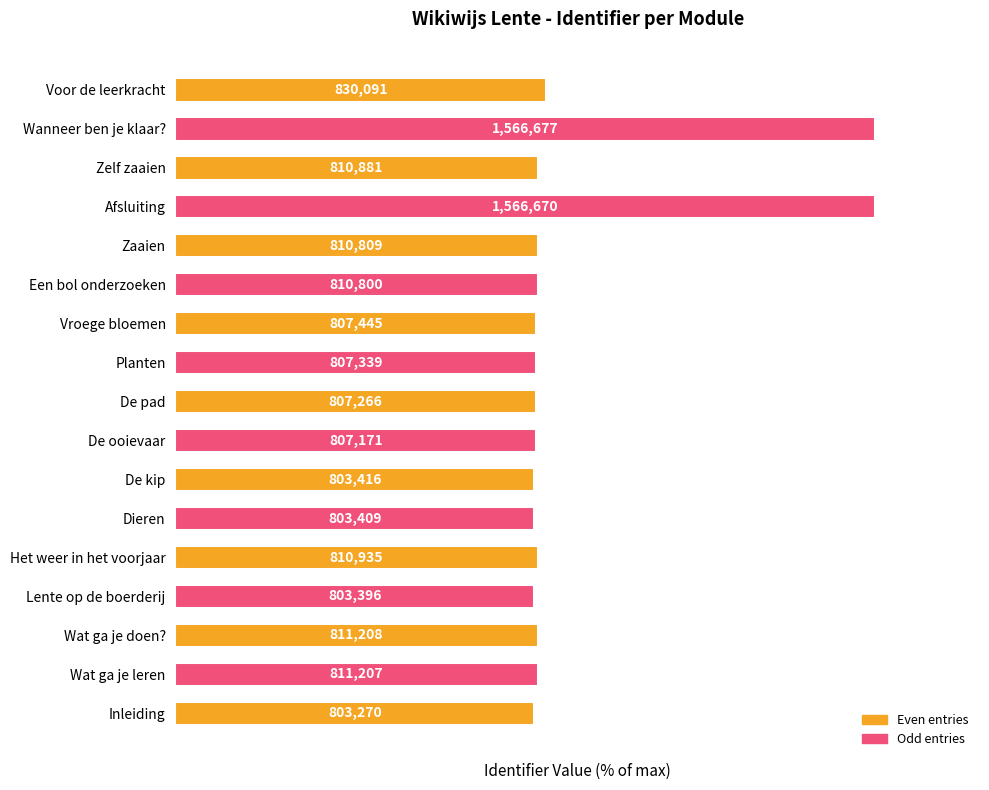

Are the bars horizontal?

Yes